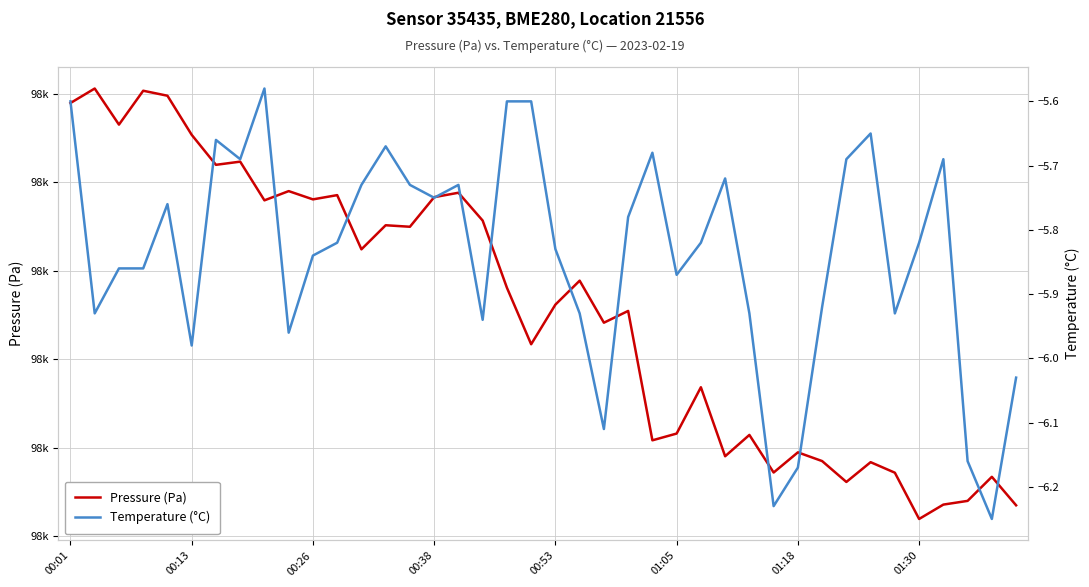

How many data points does each series have?

40